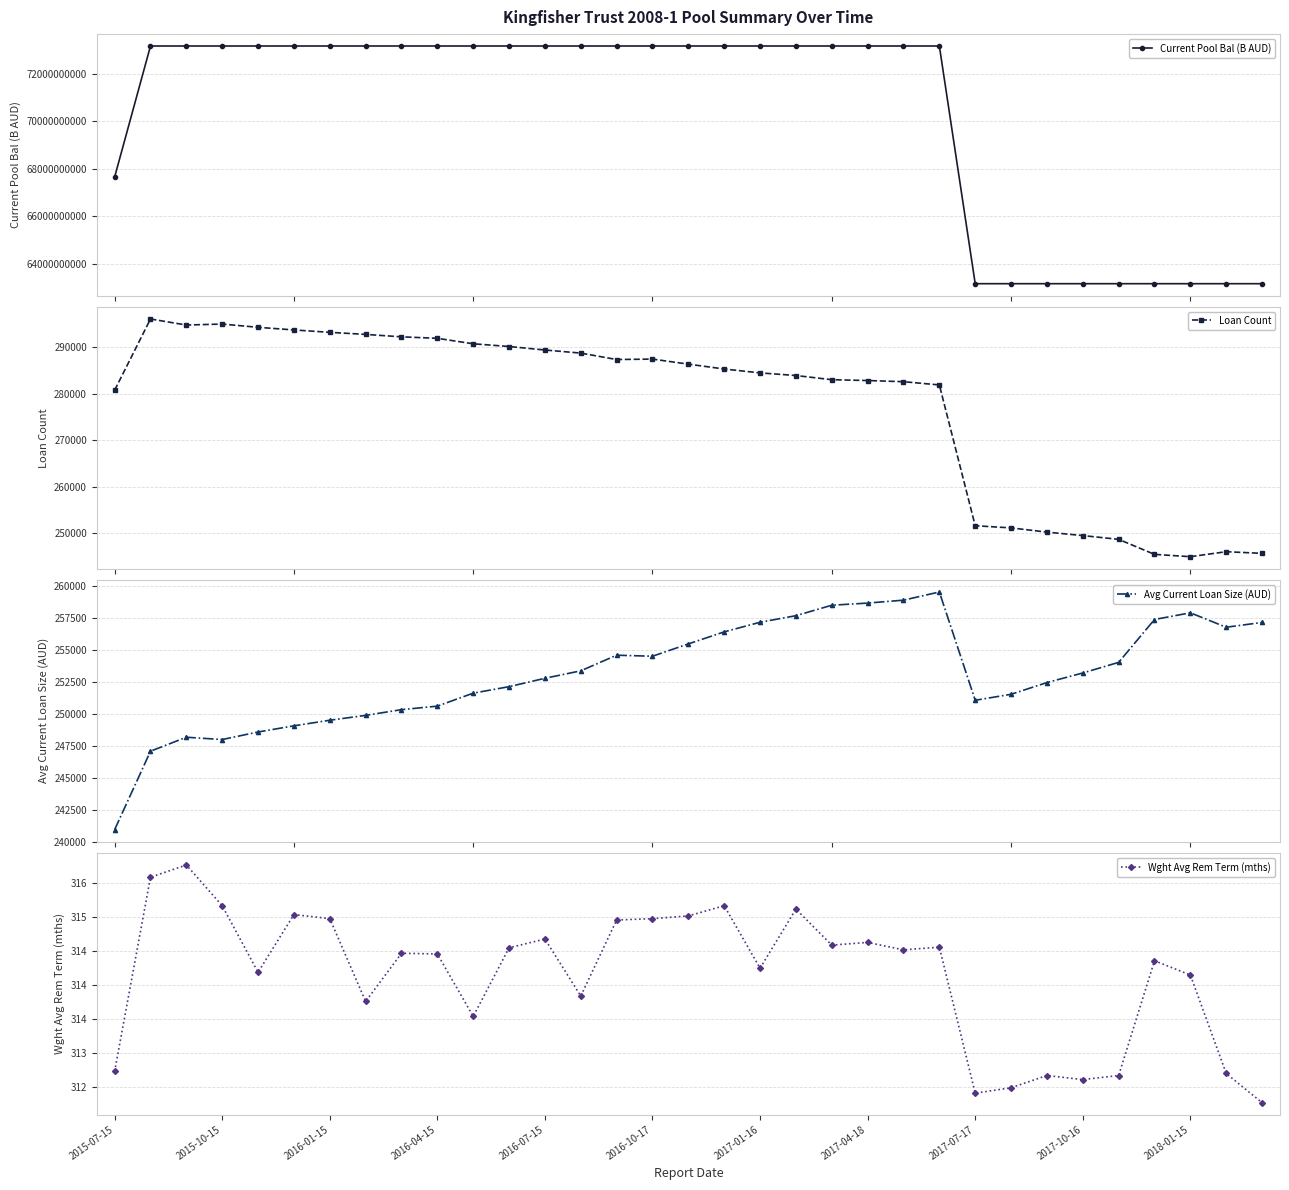

How many interior local valleys does the Wght Avg Rem Term (mths) series have?

9